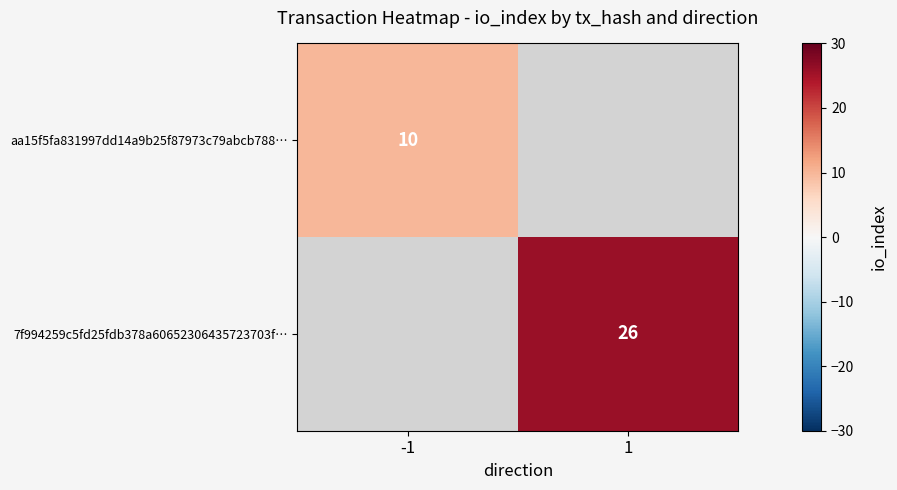

The value of 7f994259c5fd25fdb378a60652306435723703f… at 1 is 26. True or false?

True